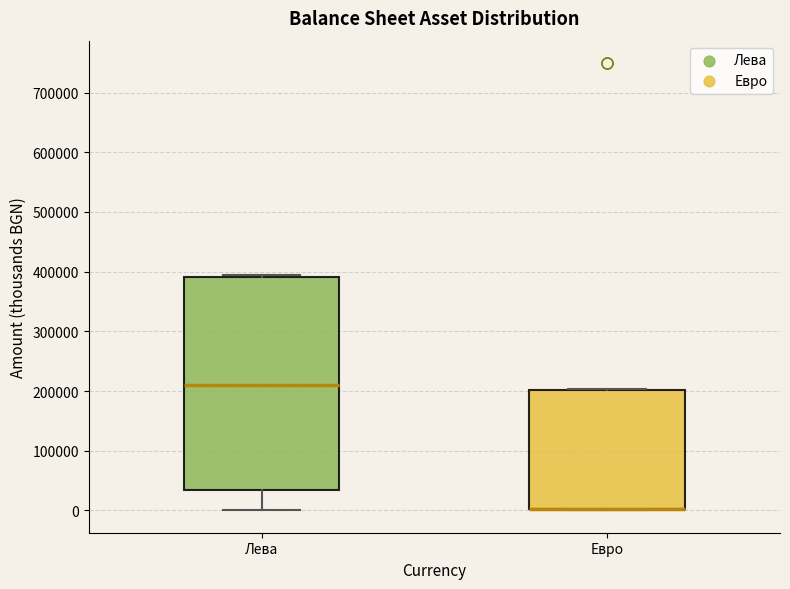

Reading left to right, transcribe this box plot: for each box, give where its median line is, the range the box spans, and where its two whiskers end, as read against the y-axis. The values are not printed on the chart, so give them approximately, as read against the axis.

Лева: median 210000, box 30000 to 390000, whiskers 0 to 390000
Евро: median 0 (drawn on the box's lower edge), box 0 to 200000, whiskers 0 to 200000